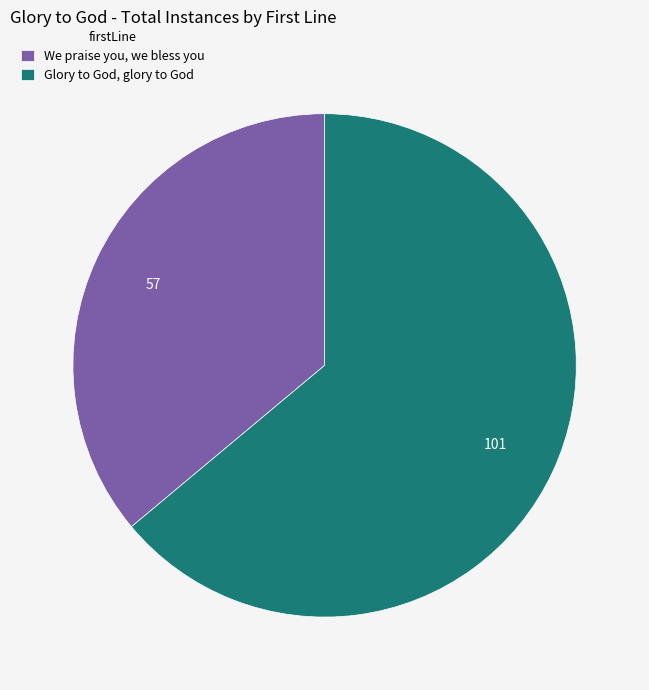

Combined, do We praise you, we bless you and Glory to God, glory to God account for over 50%?

Yes